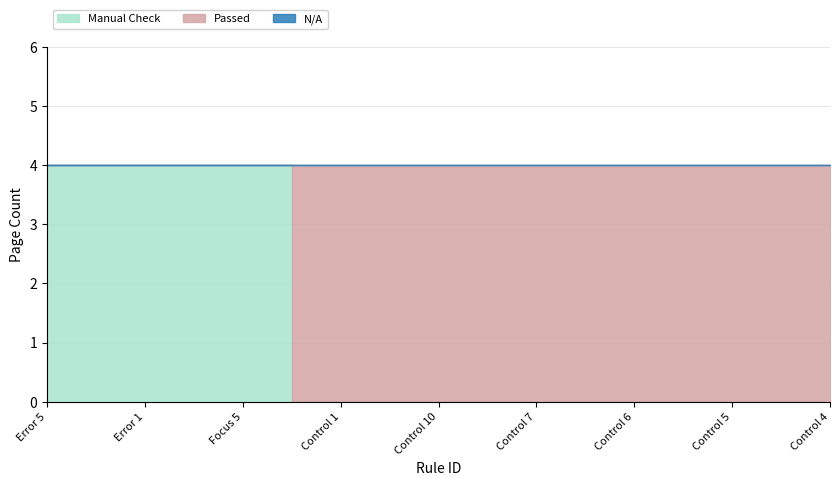

What is the label of the 7th point from the left?

Control 6